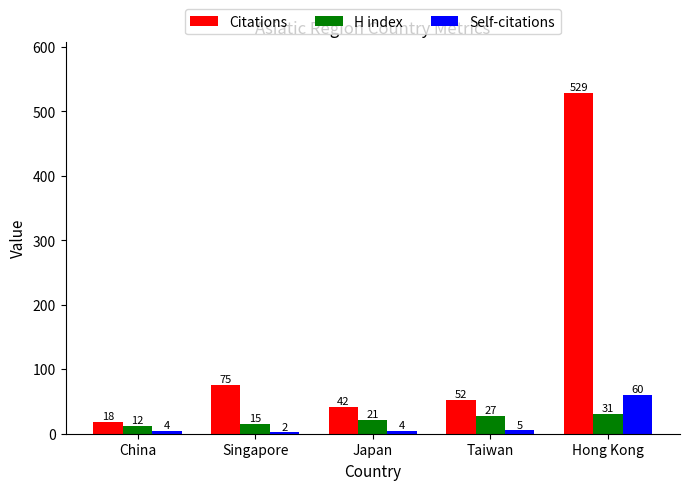

Count the number of categories in the chart.

5